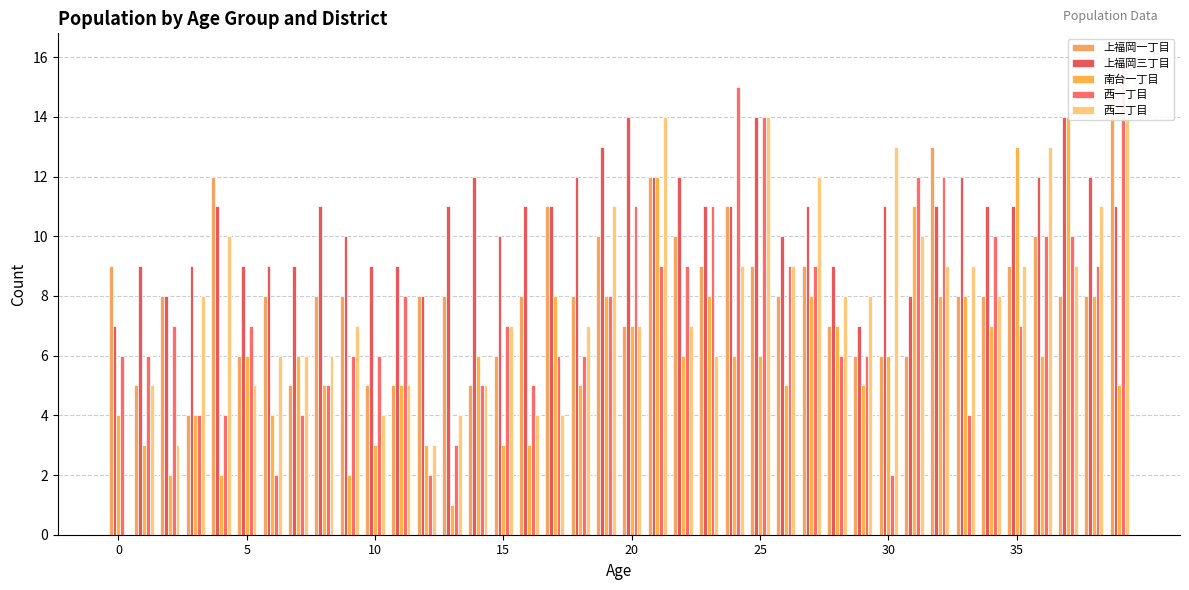

The value of 上福岡一丁目 at 15 is 6. True or false?

True